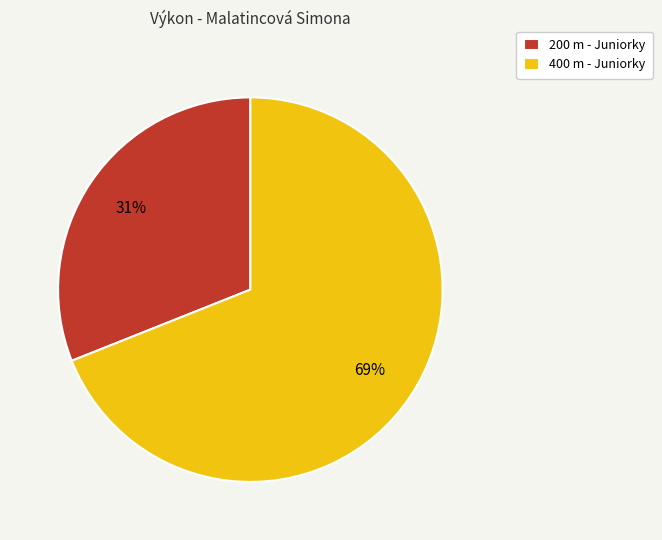

Approximately how many times larger is the value at 400 m - Juniorky compared to 200 m - Juniorky?

2.2